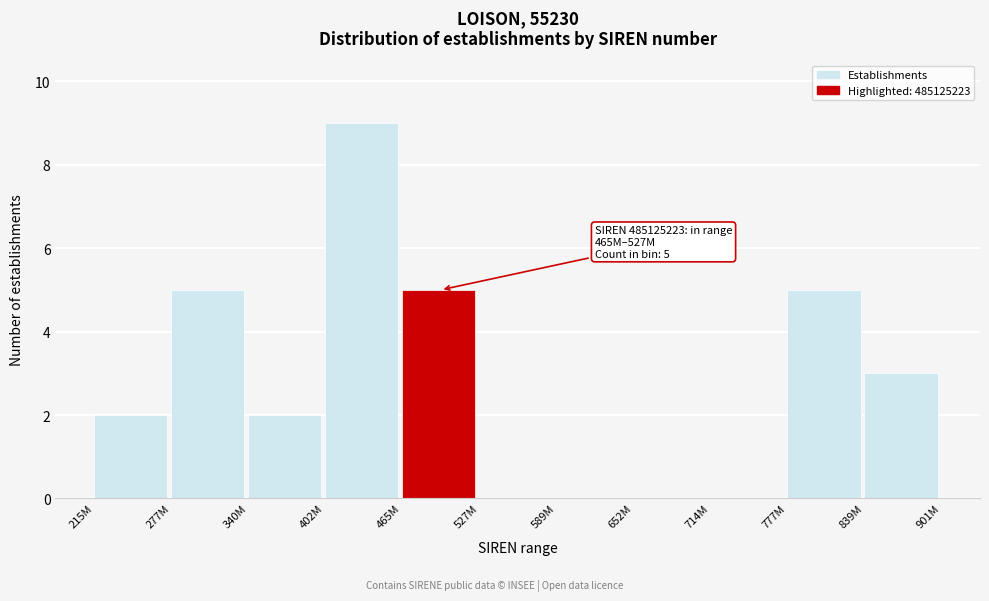

Reading left to right, transcribe all the data shown in this chart.

215M=2	277M=5	340M=2	402M=9	465M=5	527M=0	589M=0	652M=0	714M=0	777M=5	839M=3